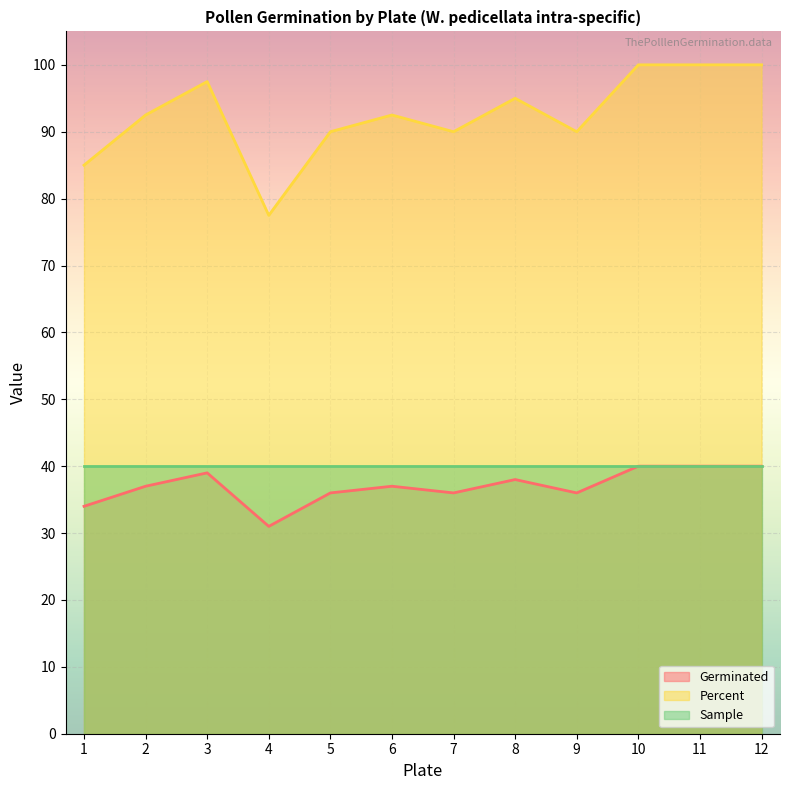

How many values in the Percent series are below 92?

5